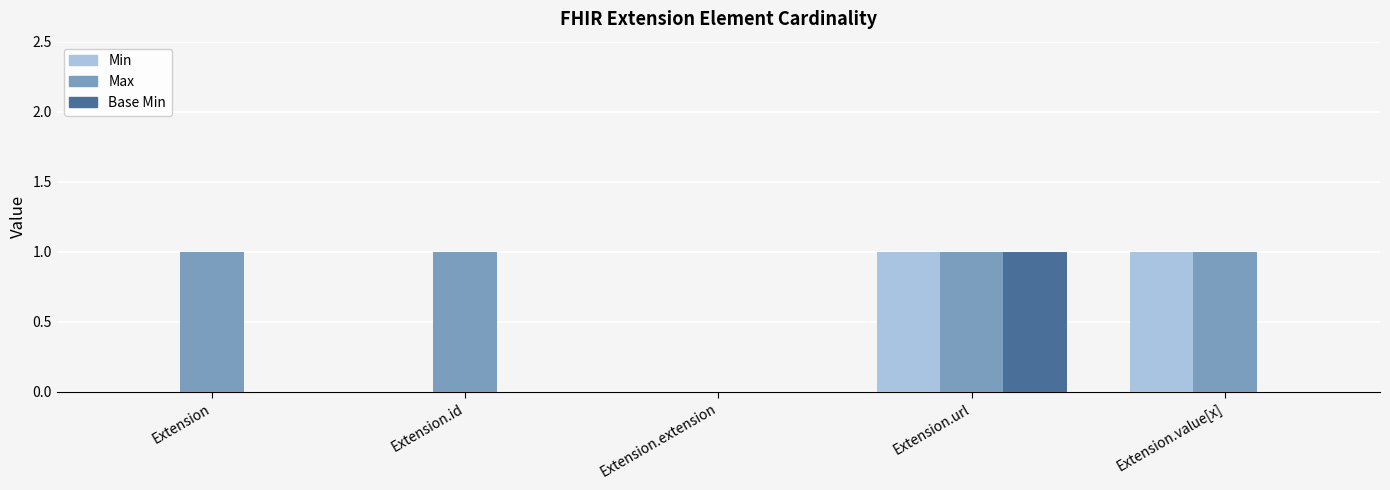

Where is Max nearest to the value 0?

Extension.extension